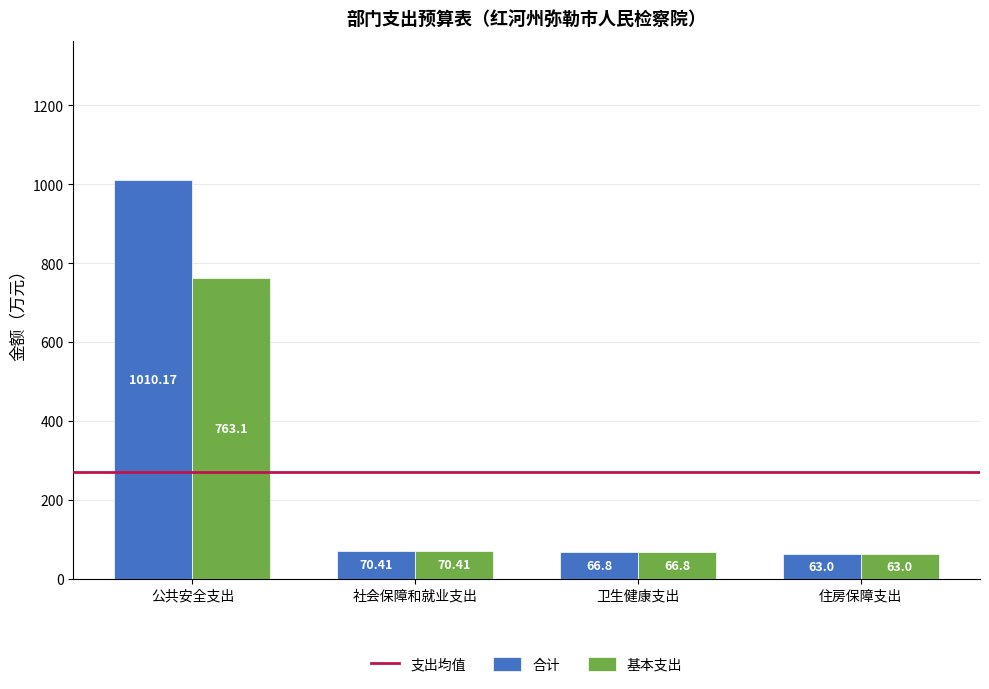

At which category does the chart reach its minimum across all series?

住房保障支出